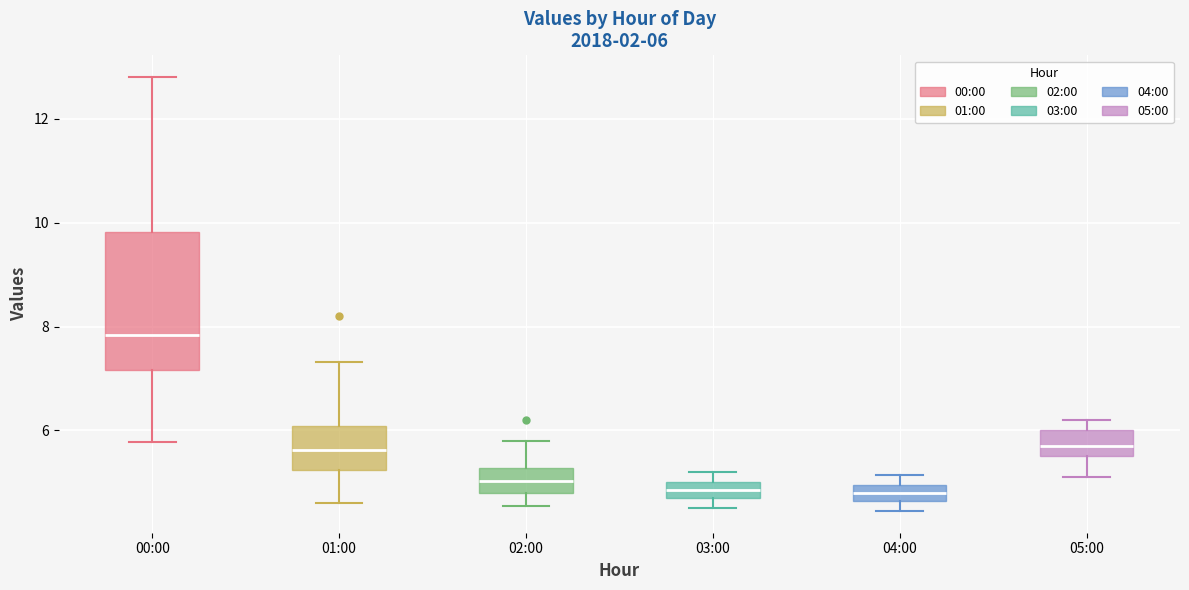

Comparing the boxes themselves (not the whiskers), which one is the tallest?

00:00